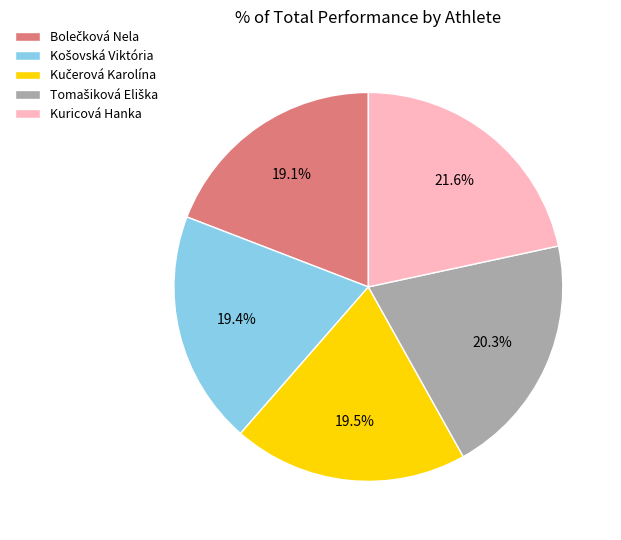

Is there any slice that represents more than half of the pie?

No